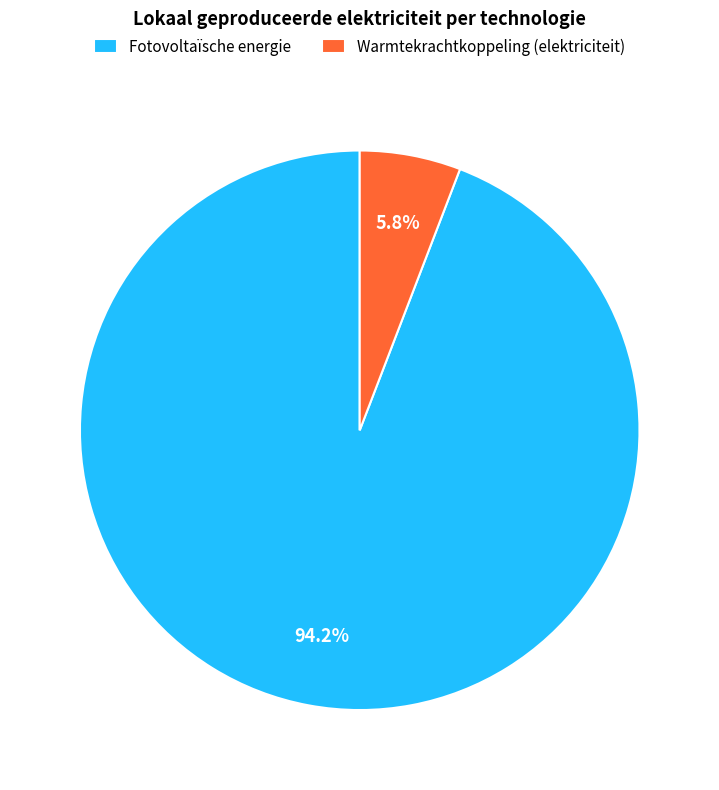

What percentage is the Warmtekrachtkoppeling (elektriciteit) slice, to the nearest percent?

6%